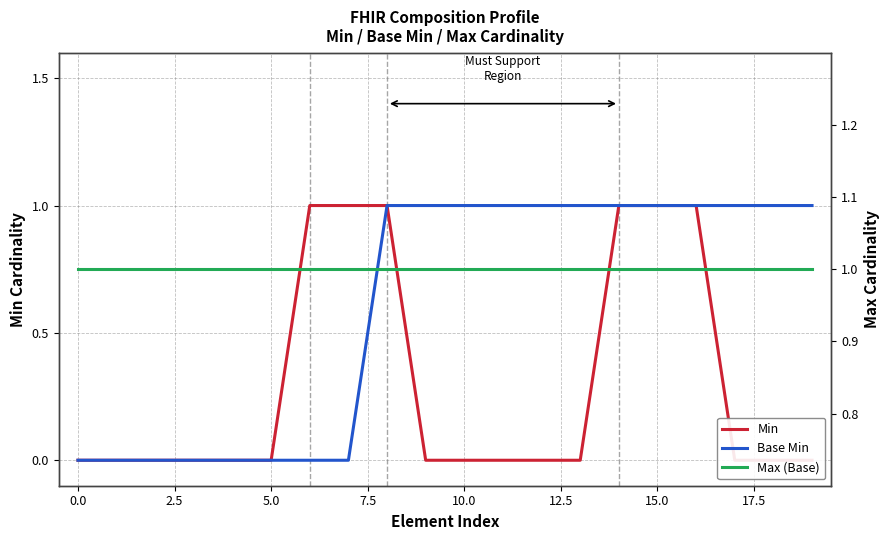

Which series has the widest spread of values?

Min